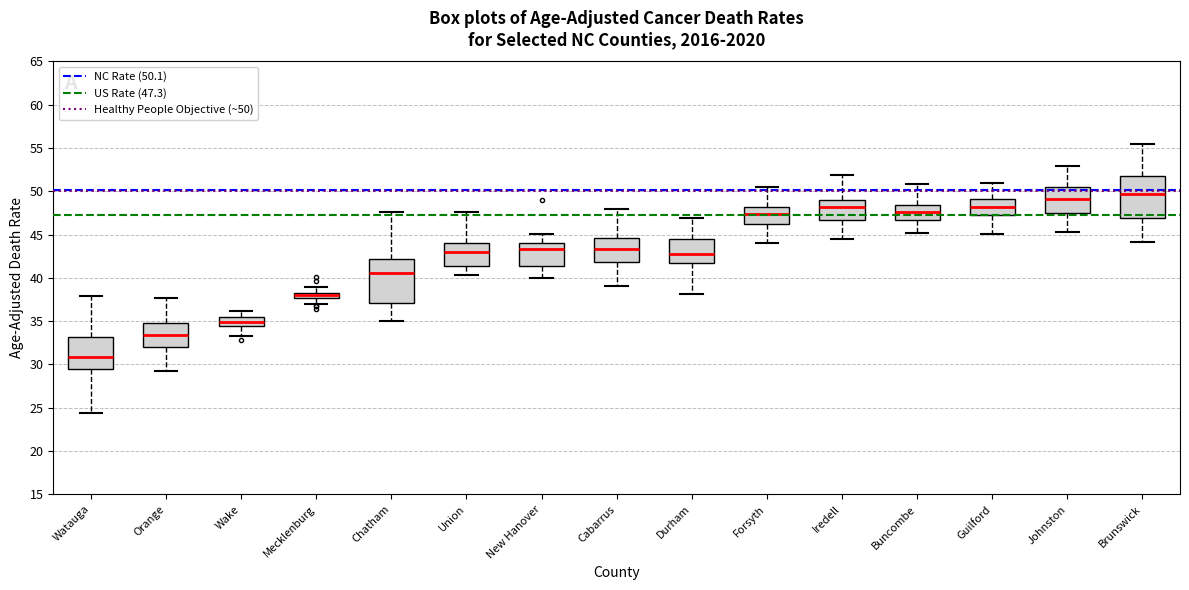

Where does the median line of the box for New Hanover sit on the y-axis? The values are not printed on the chart, so give them approximately, as read against the axis.

43.5